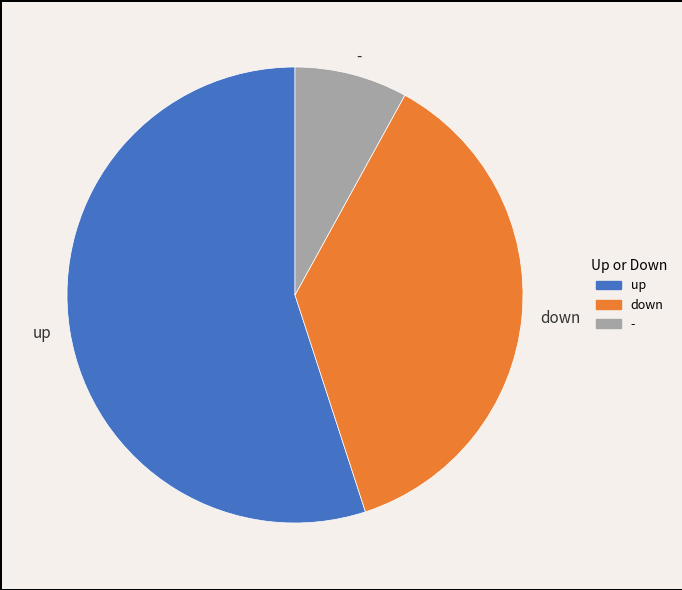

Do - and up together represent more than half of the pie?

Yes